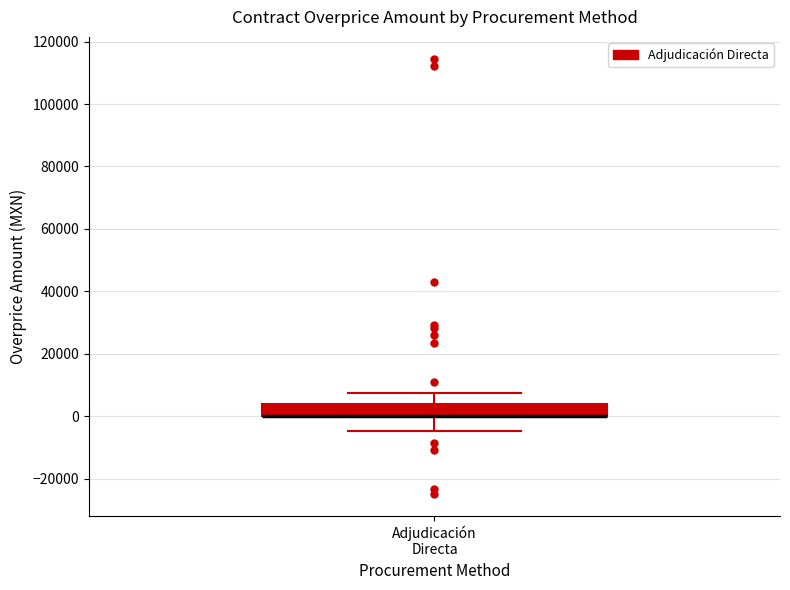

Read this box plot against the y-axis: the position of the median line, the range covered by the box, and the ends of both whiskers. The values are not printed on the chart, so give them approximately, as read against the axis.

median 0 (drawn on the box's lower edge), box 0 to 4000, whiskers -4000 to 8000